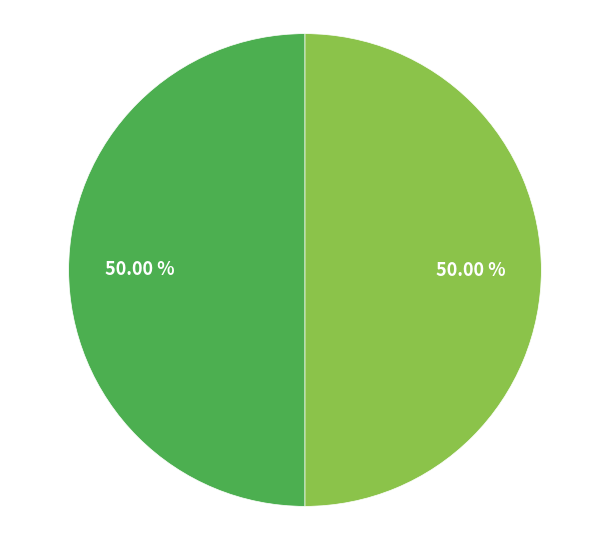

How many slices are in this pie chart?

2